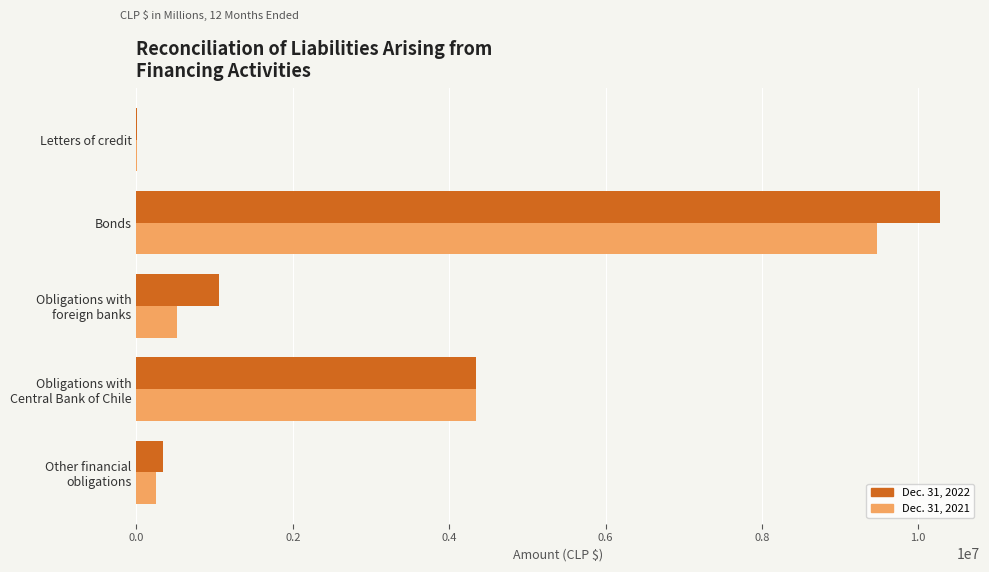

At which category is the sum across all series the highest?

Bonds